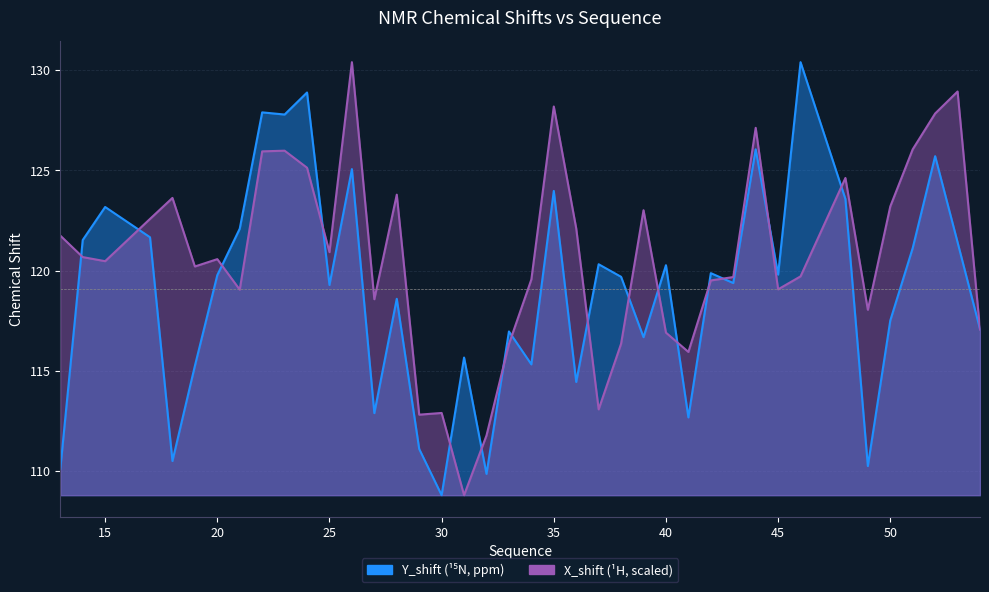

Is it true that X_shift equals 122.6 at 17?

True